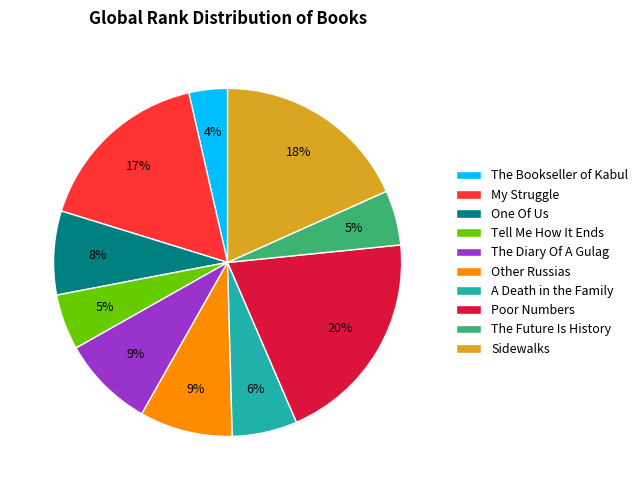

Do My Struggle and Poor Numbers together represent more than half of the pie?

No